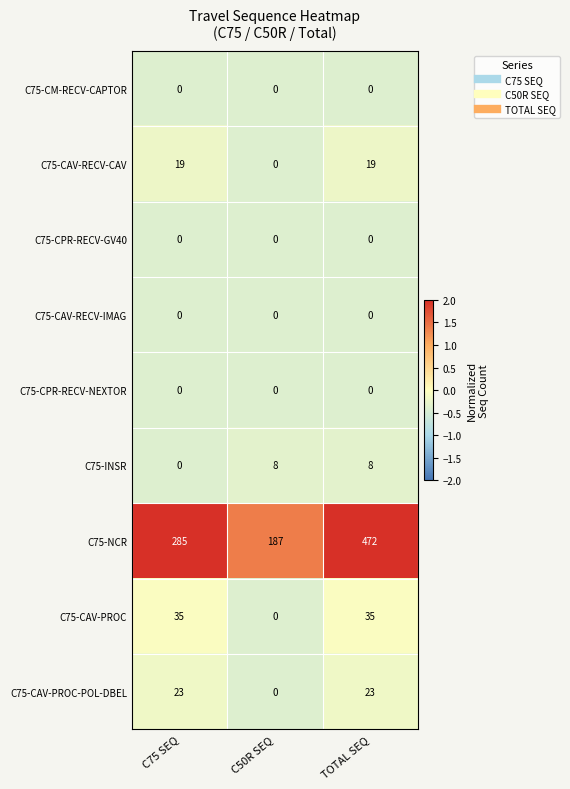

What is the greatest value displayed?

472